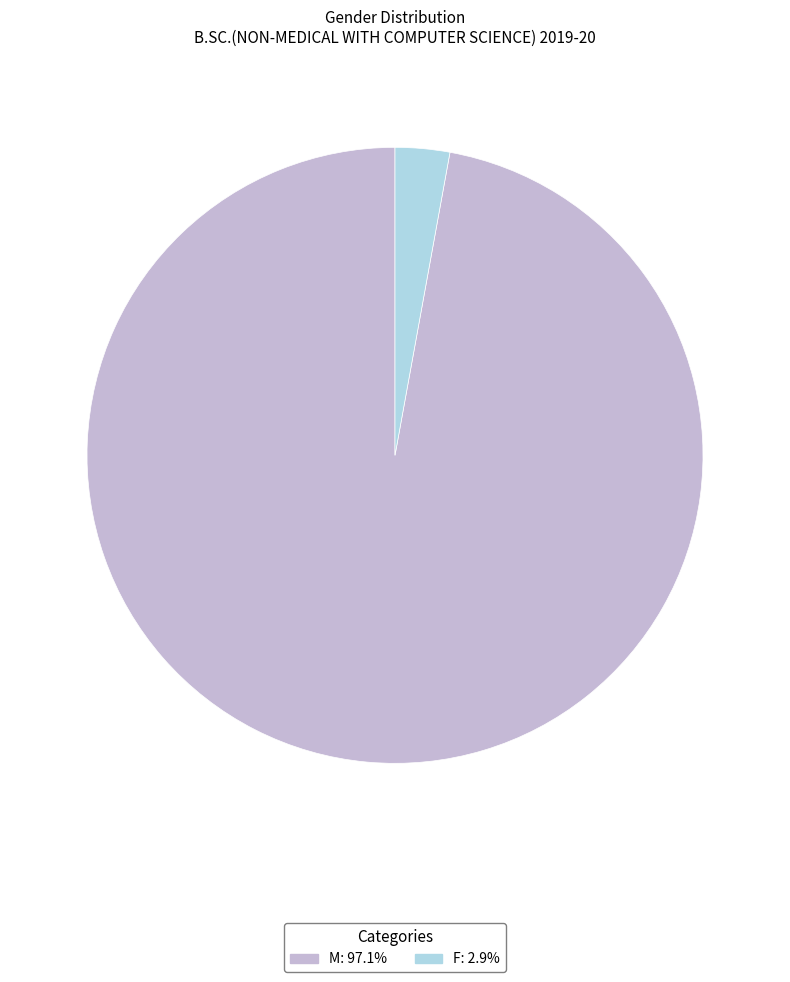

Does M account for over 50% of the chart?

Yes